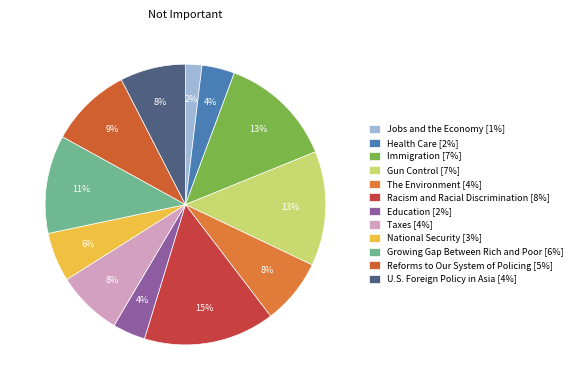

To the nearest percent, what percentage of the pie is The Environment?

8%